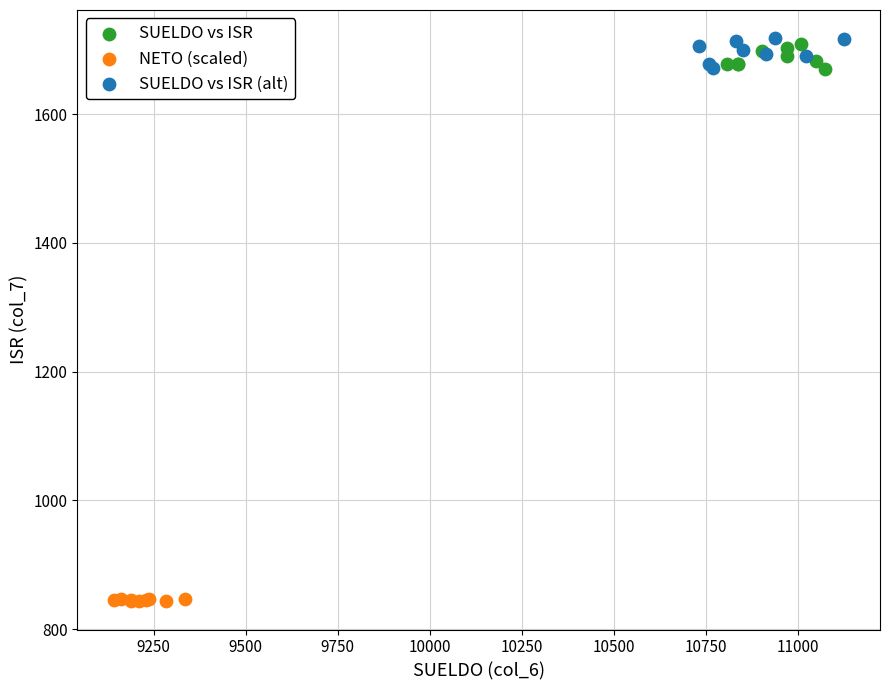

Which series contains the lowest Y value?

NETO (scaled)